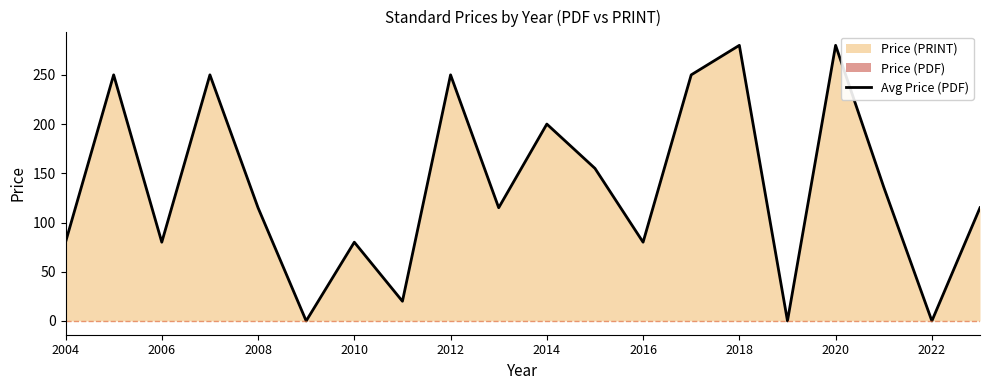

What is the difference between the maximum and minimum values?

280